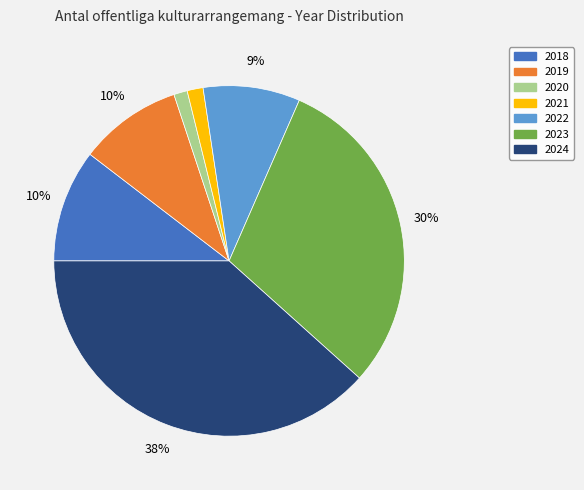

To the nearest percent, what is the difference between the 2023 and 2018 slice percentages?

20%